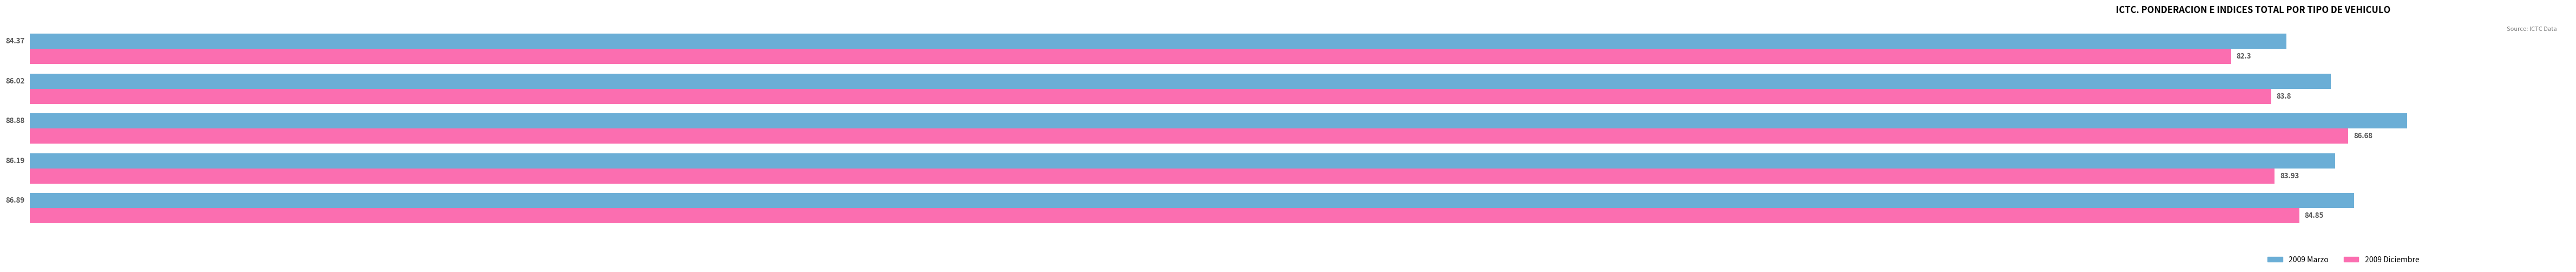

Rank the series by their maximum value, from lowest to highest.

2009 Diciembre, 2009 Marzo